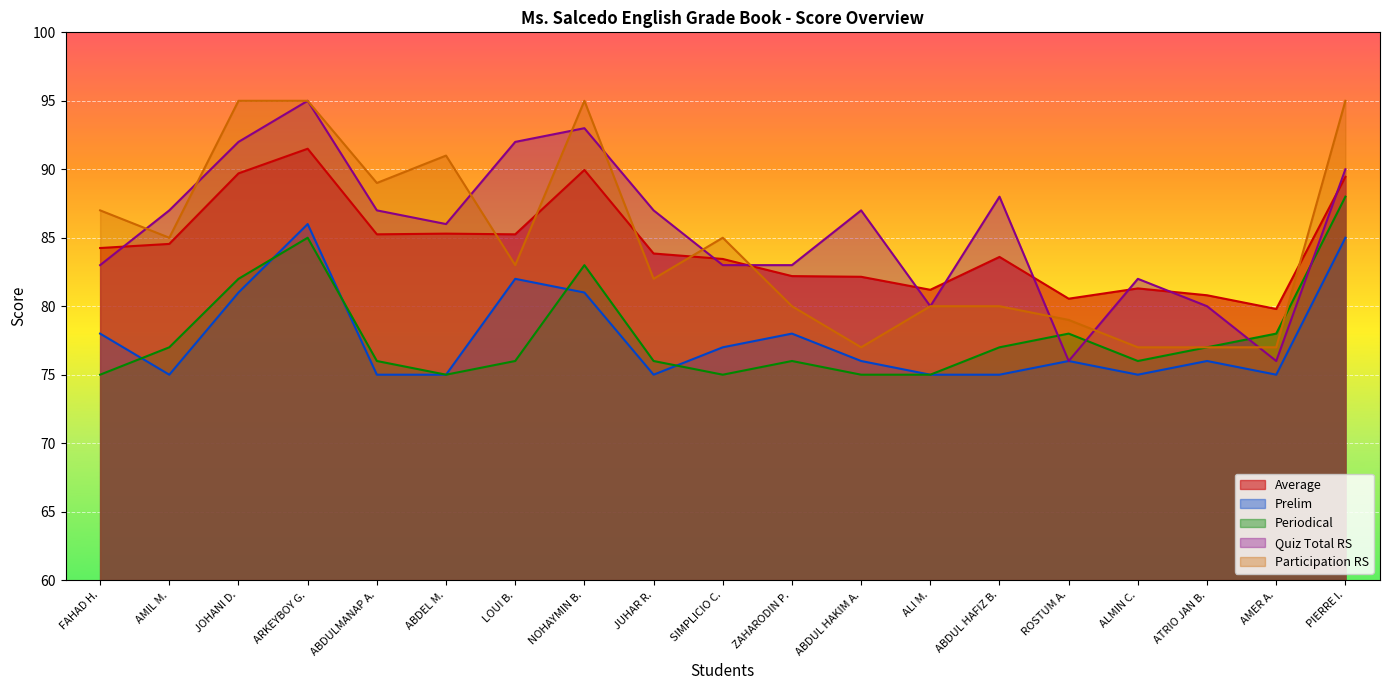

What position from the left is ABDULMANAP A.?

5